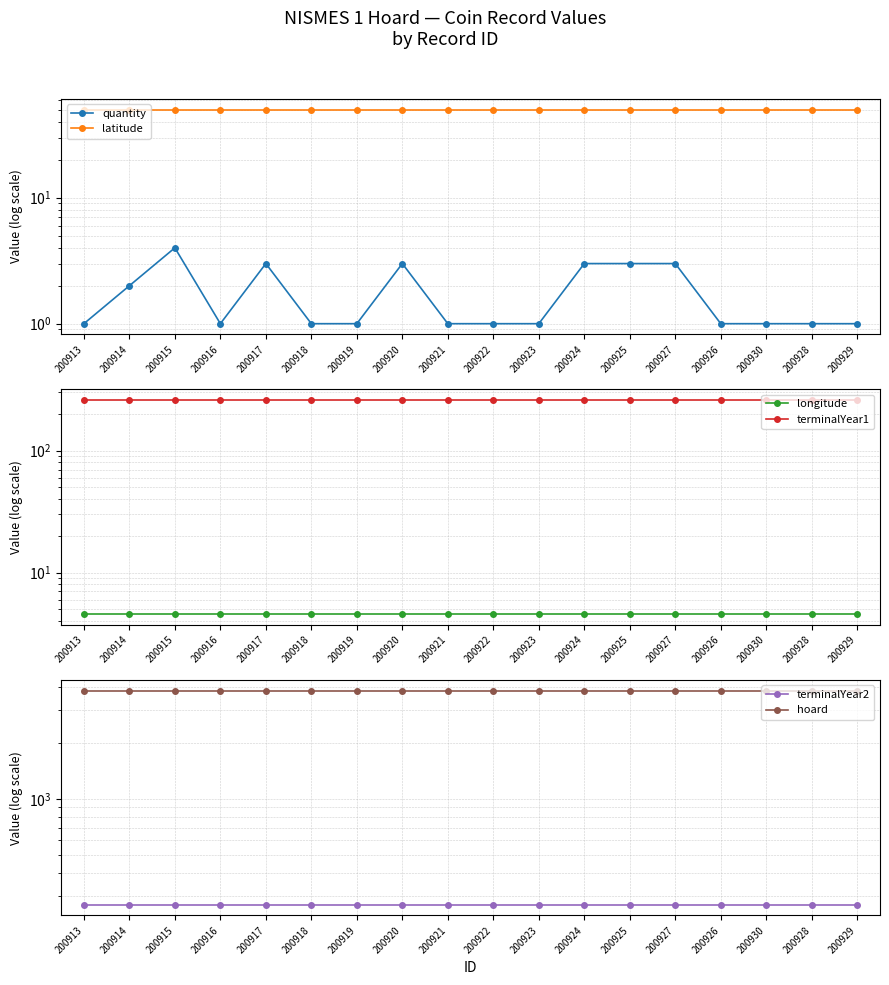

True or false: quantity and terminalYear2 cross at least once.

False